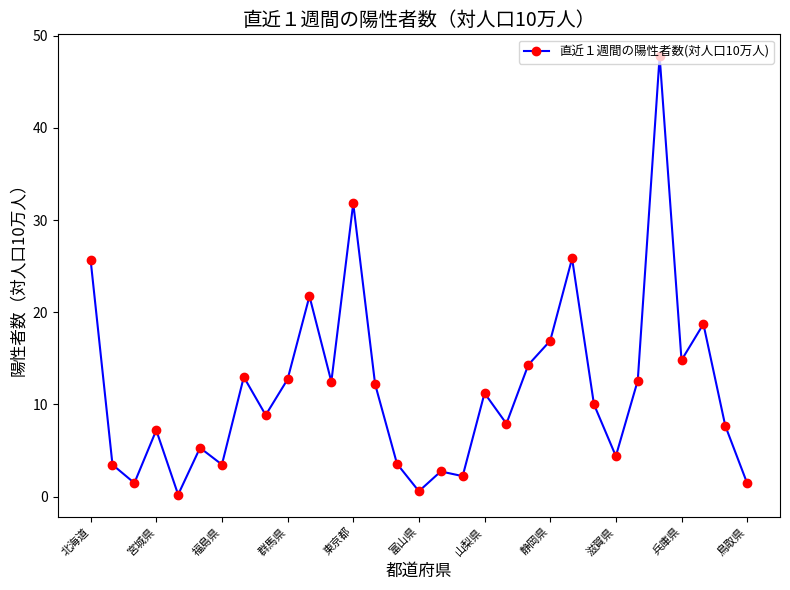

What is the average value?

11.7